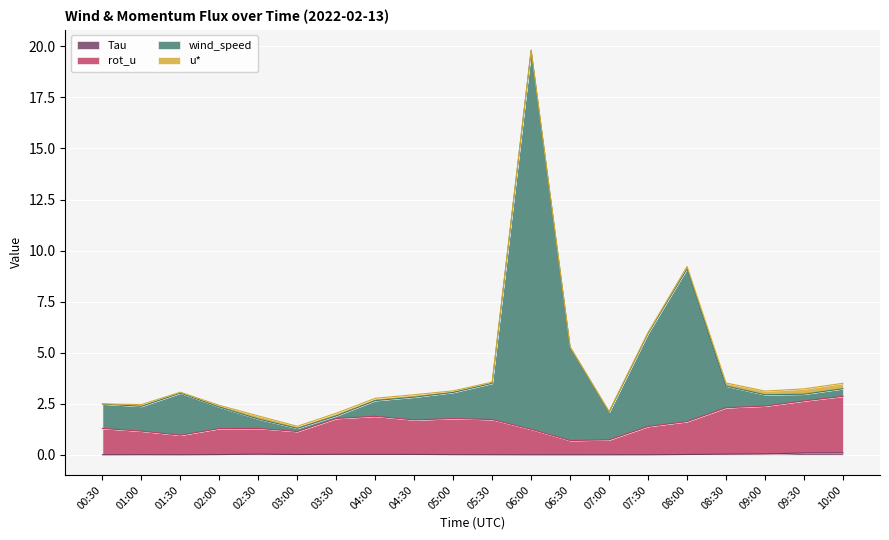

At which category is the sum across all series the highest?

06:00